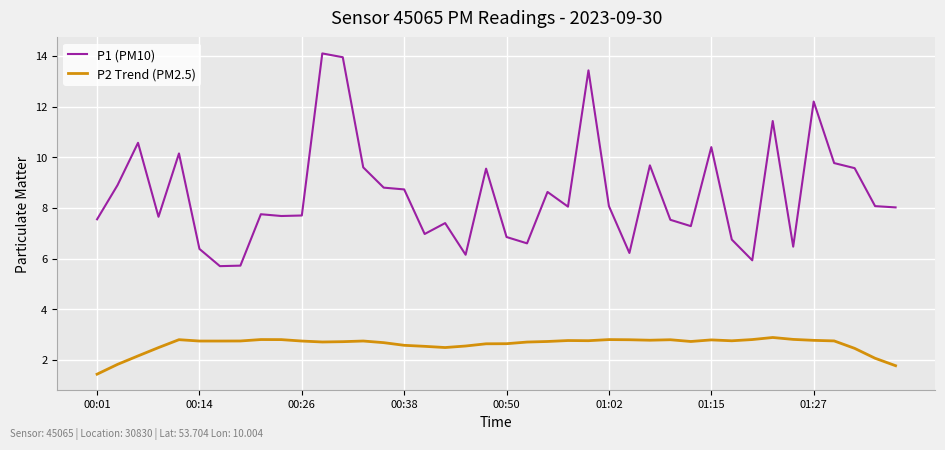

How many lines are shown in the chart?

2